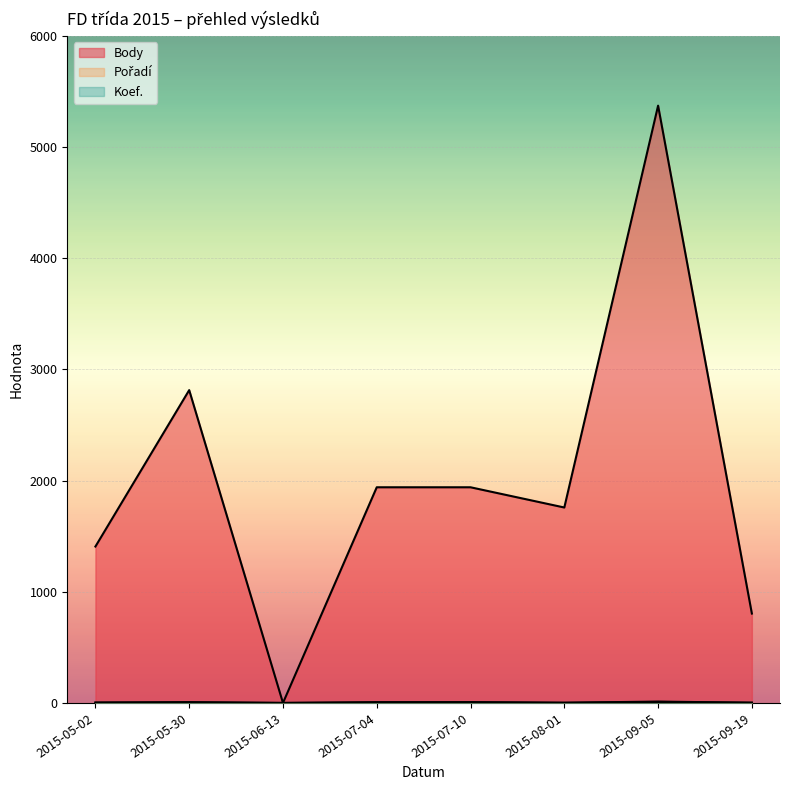

At which label does Body first exceed 1940?

2015-05-30